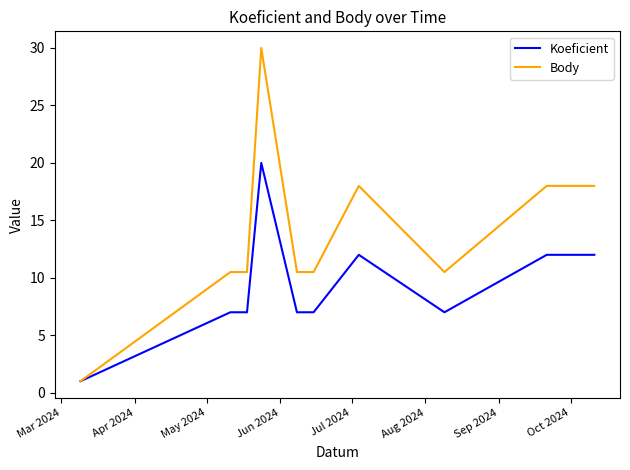

Which series has the widest spread of values?

Body